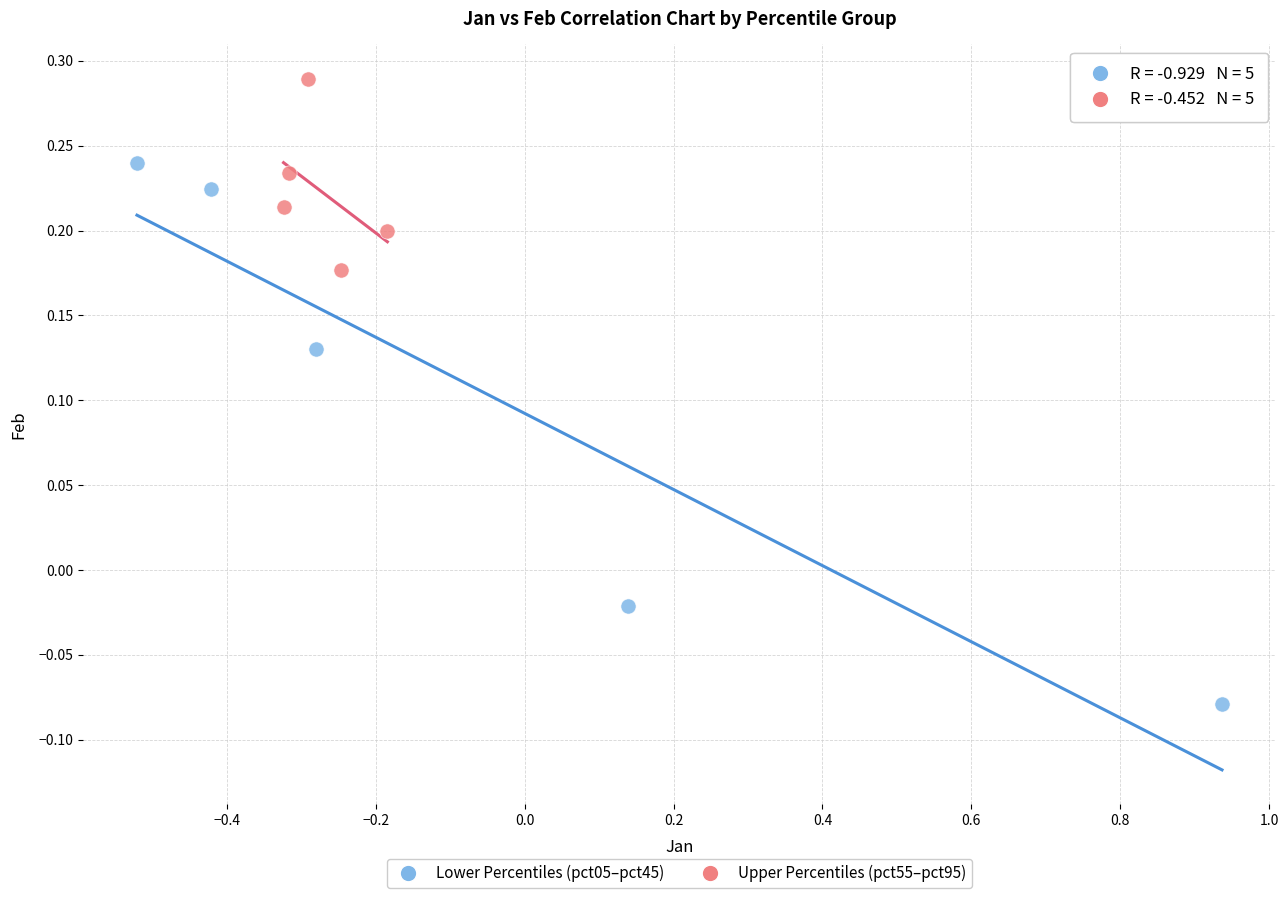

Which series contains the lowest Y value?

Lower Percentiles (pct05–pct45)